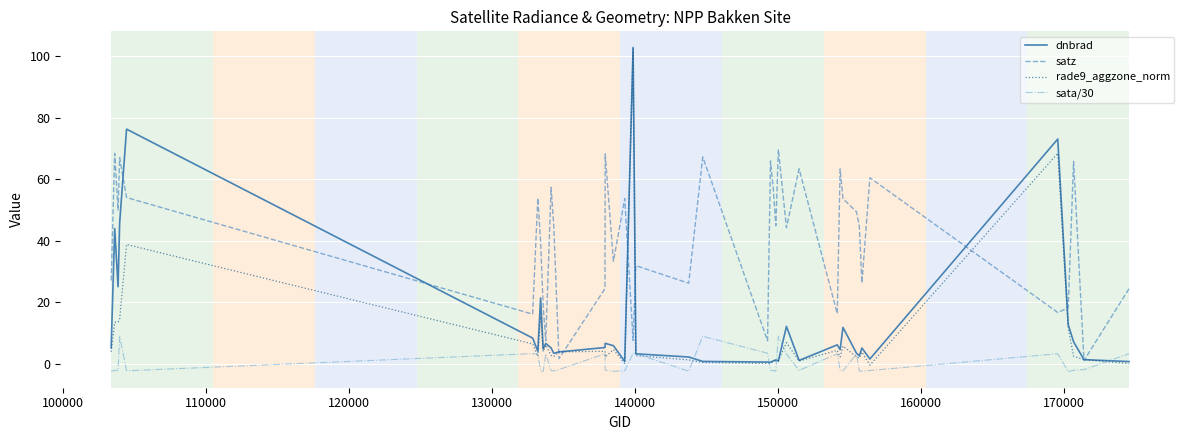

True or false: sata/30 and satz cross at least once.

False